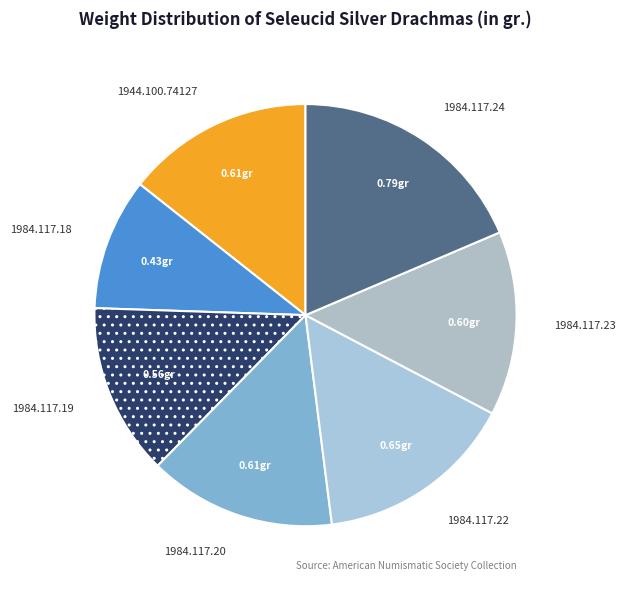

Count the number of slices in the pie.

7